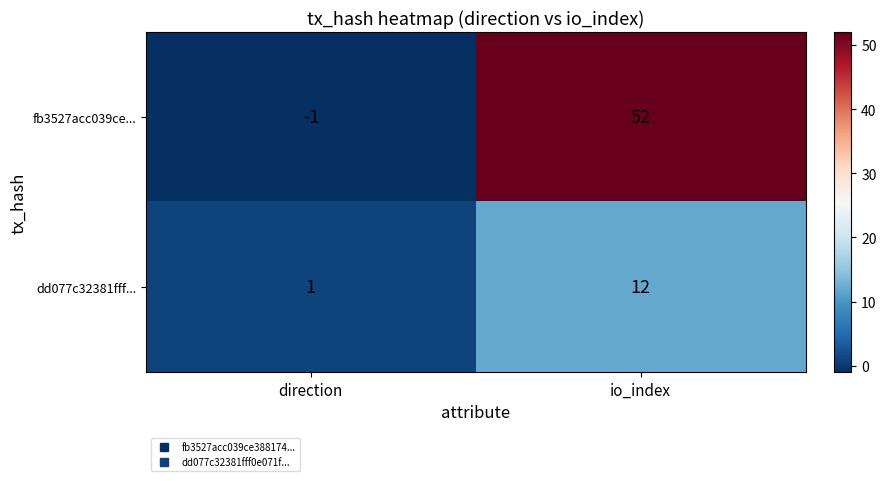

What is the sum of all dd077c32381fff... values?

13